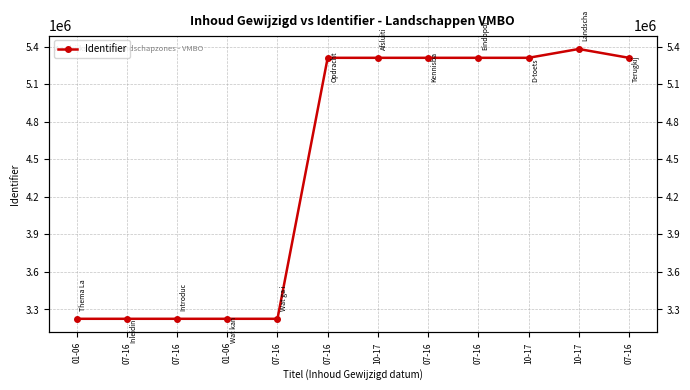

Between 07-16 and 07-16, which is larger?

07-16